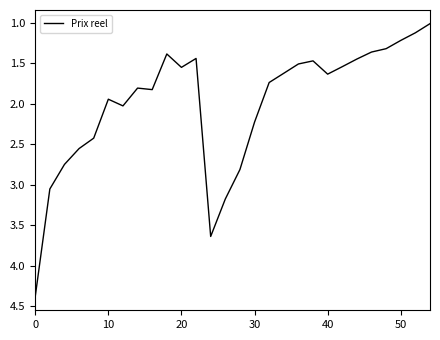

What is the greatest value displayed?

4.4